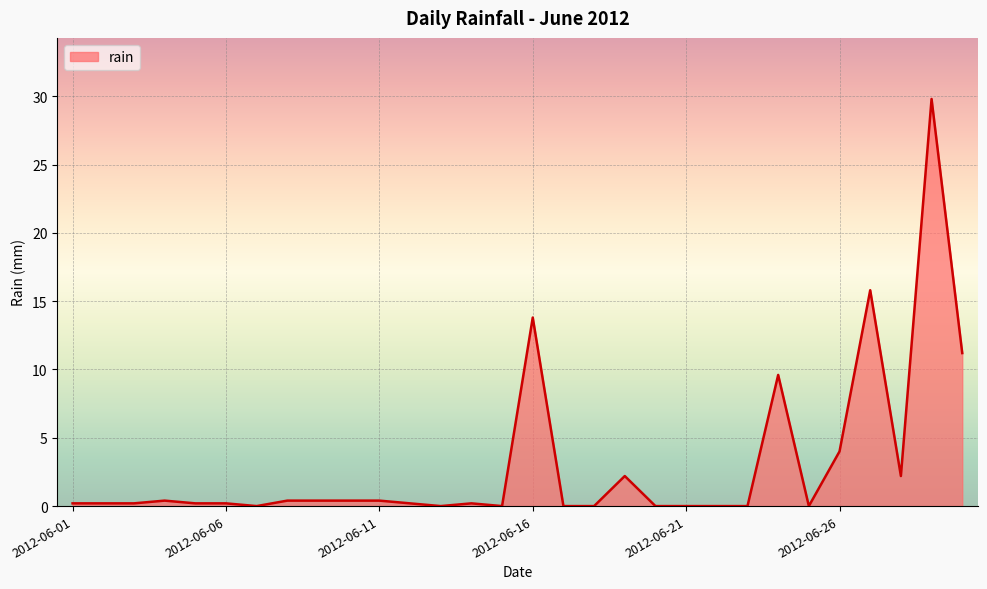

What is the greatest value displayed?

29.8